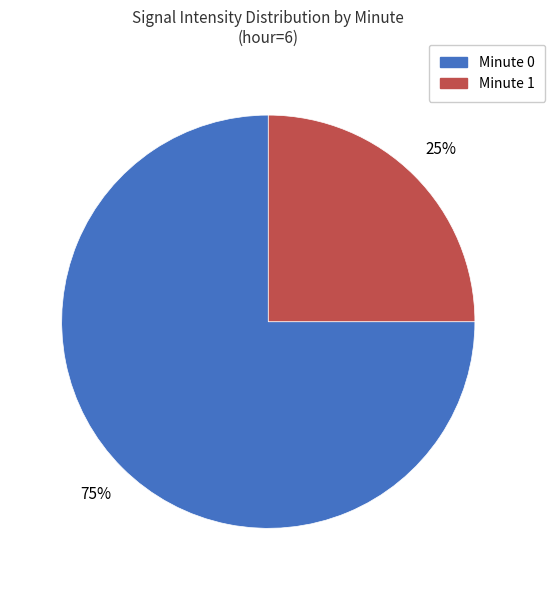

Rank the categories by value from highest to lowest.

Minute 0, Minute 1